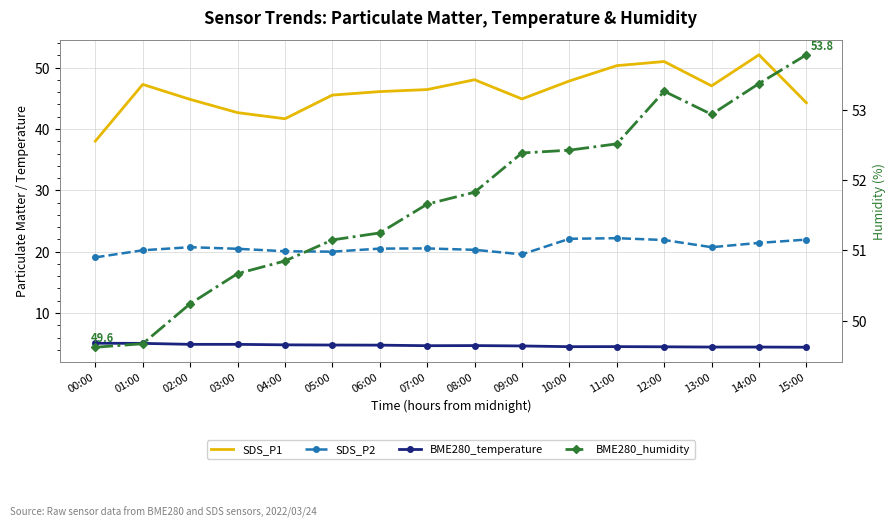

Which series has the widest spread of values?

SDS_P1